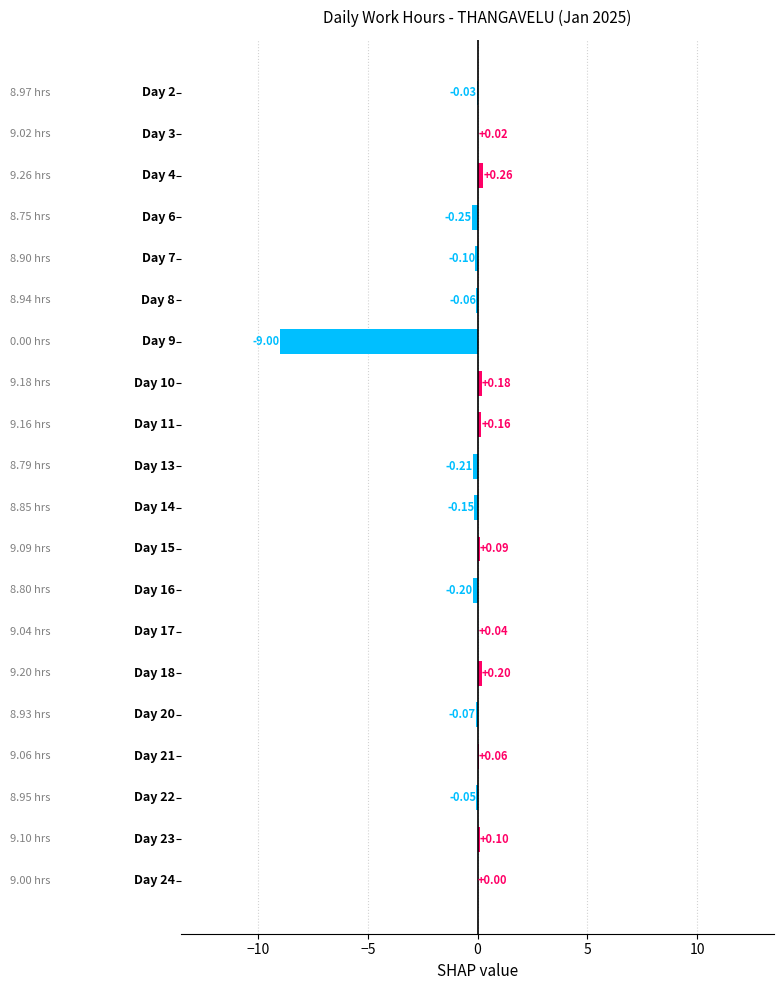

How many values exceed 0?

10